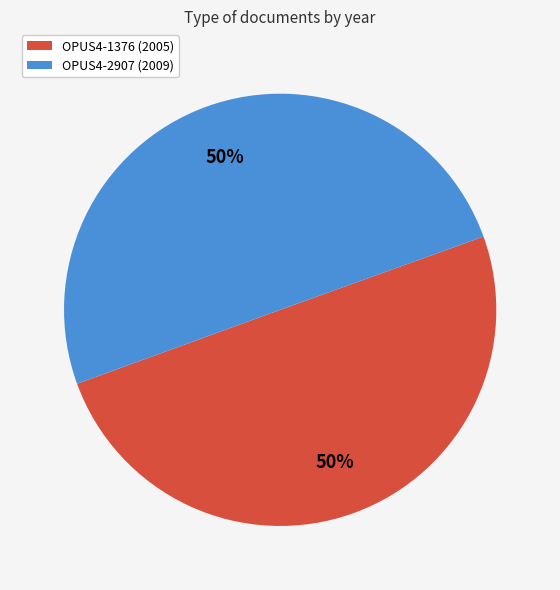

Is the sum of OPUS4-2907 (2009) and OPUS4-1376 (2005) greater than half?

Yes